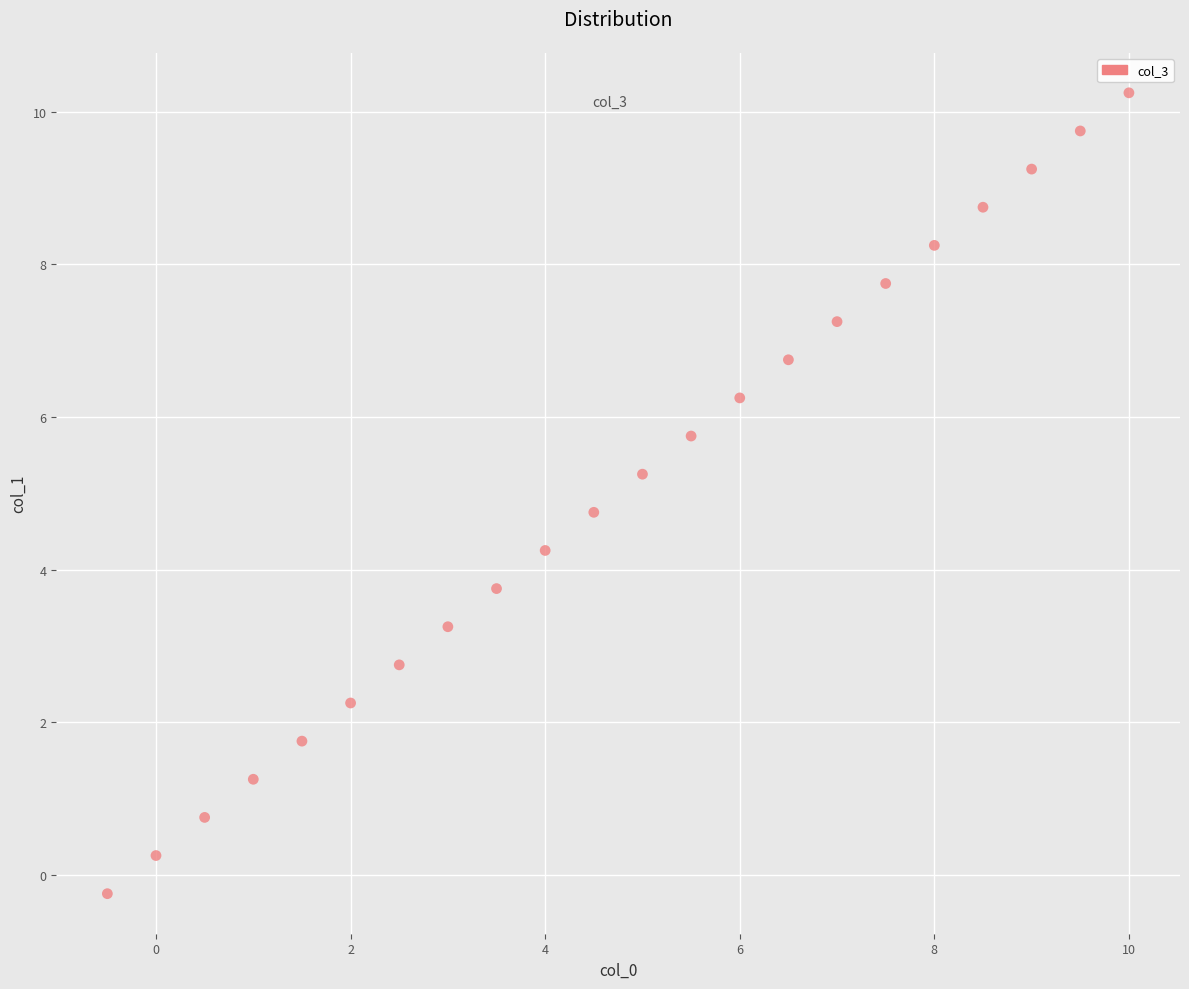

What is the range of X values (max minus min)?

10.5